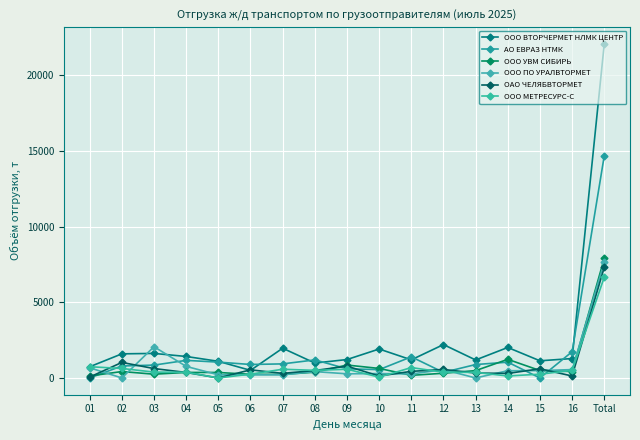

At how many categories does at least one series exceed 18?

17